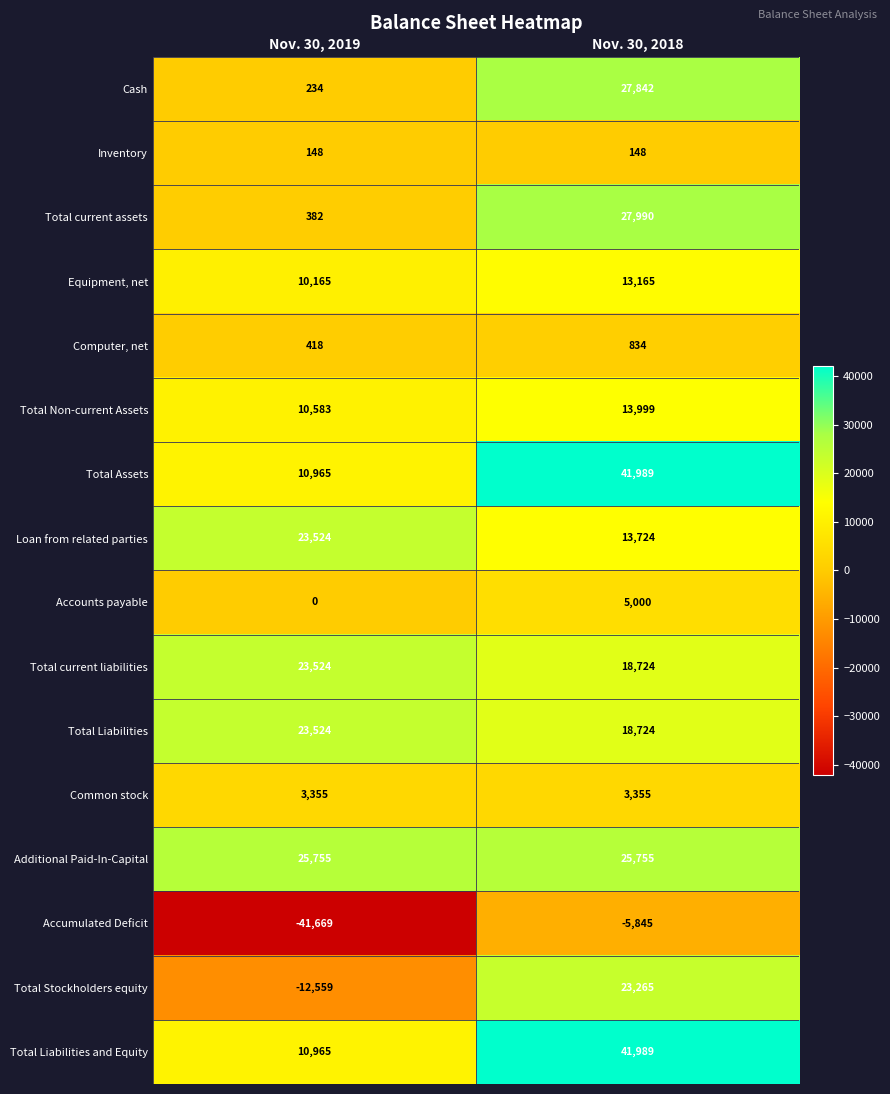

What is the difference between the highest and lowest values at Nov. 30, 2018?

47834